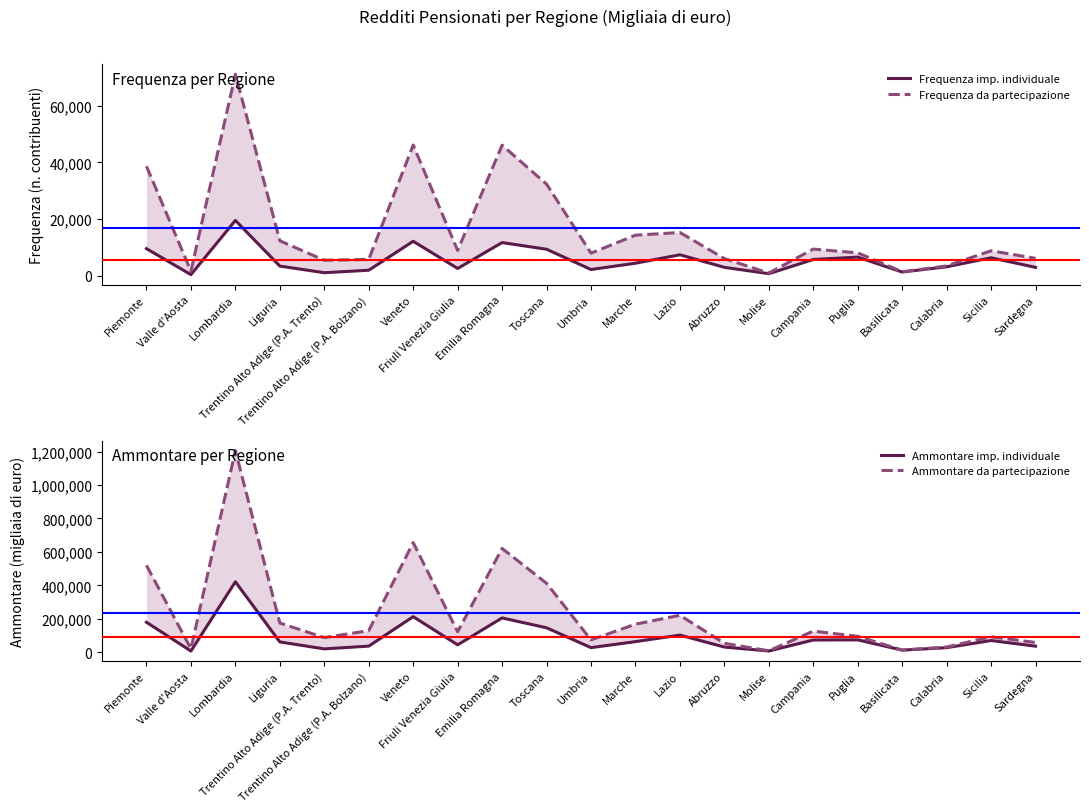

What is the sum of the Ammontare imp. individuale values at Puglia and Abruzzo?

103740